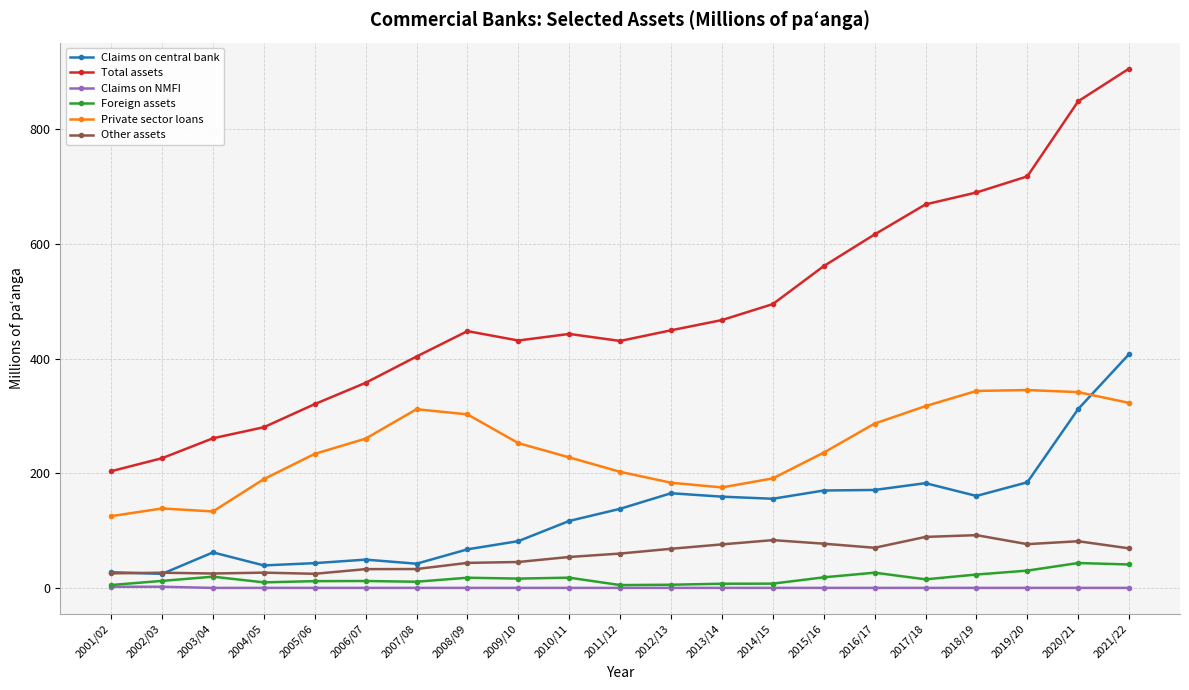

True or false: Private sector loans and Total assets cross at least once.

False